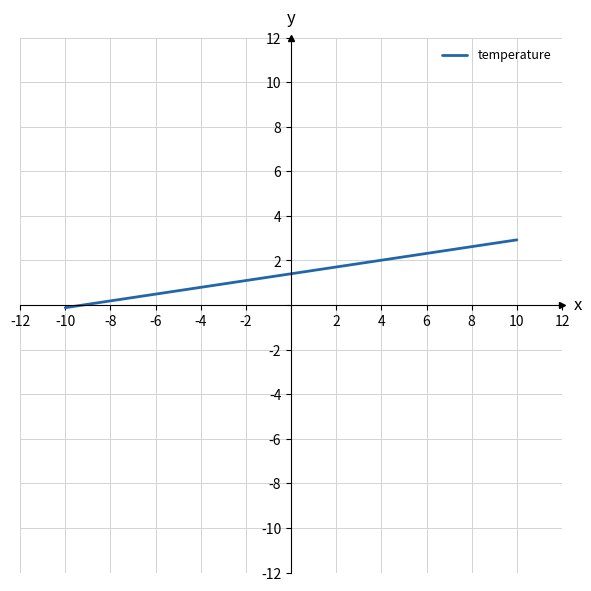

What is the greatest value displayed?

2.9